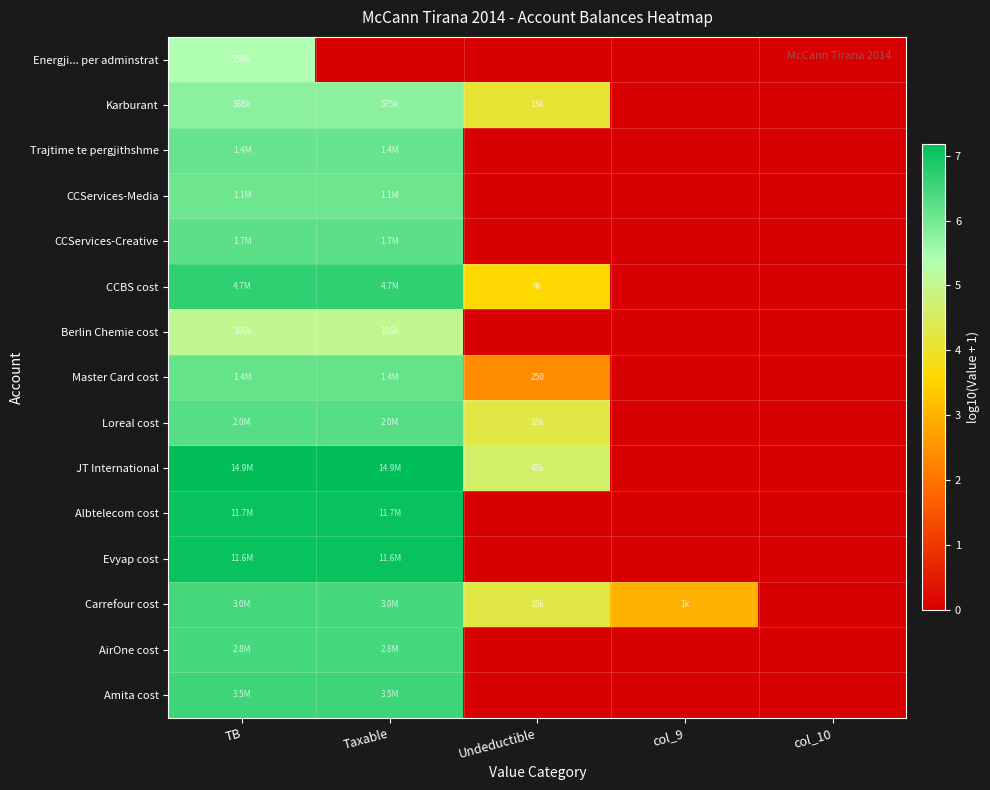

At which label is Karburant closest to 2?

col_9